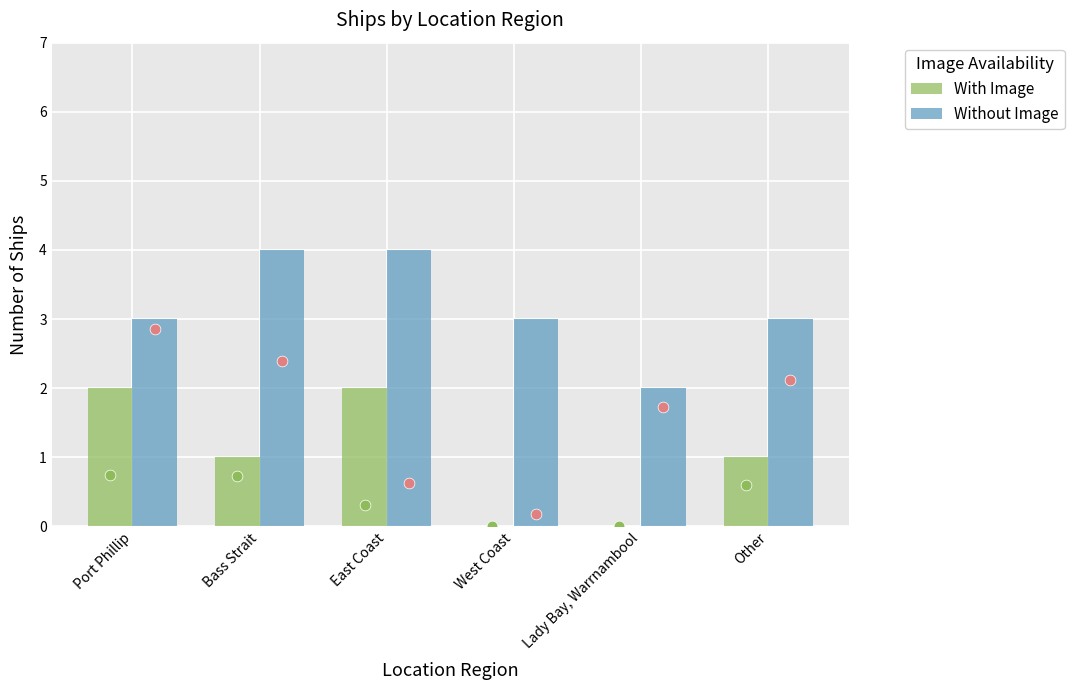

At how many categories does at least one series exceed 1?

6